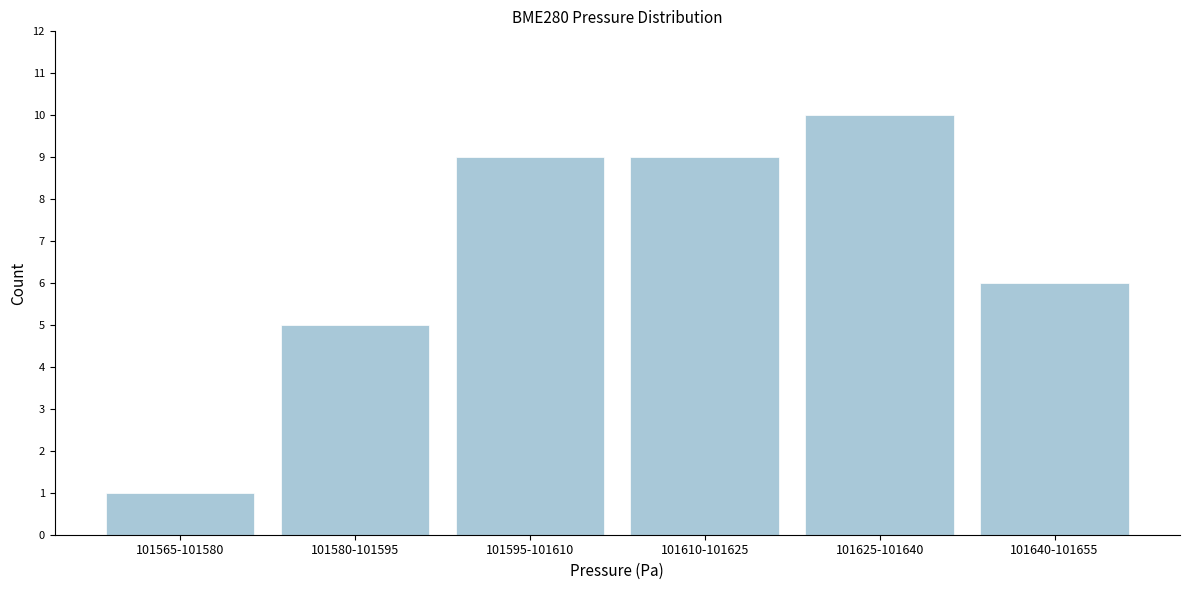

Reading left to right, extract all data points from this chart.

1	5	9	9	10	6